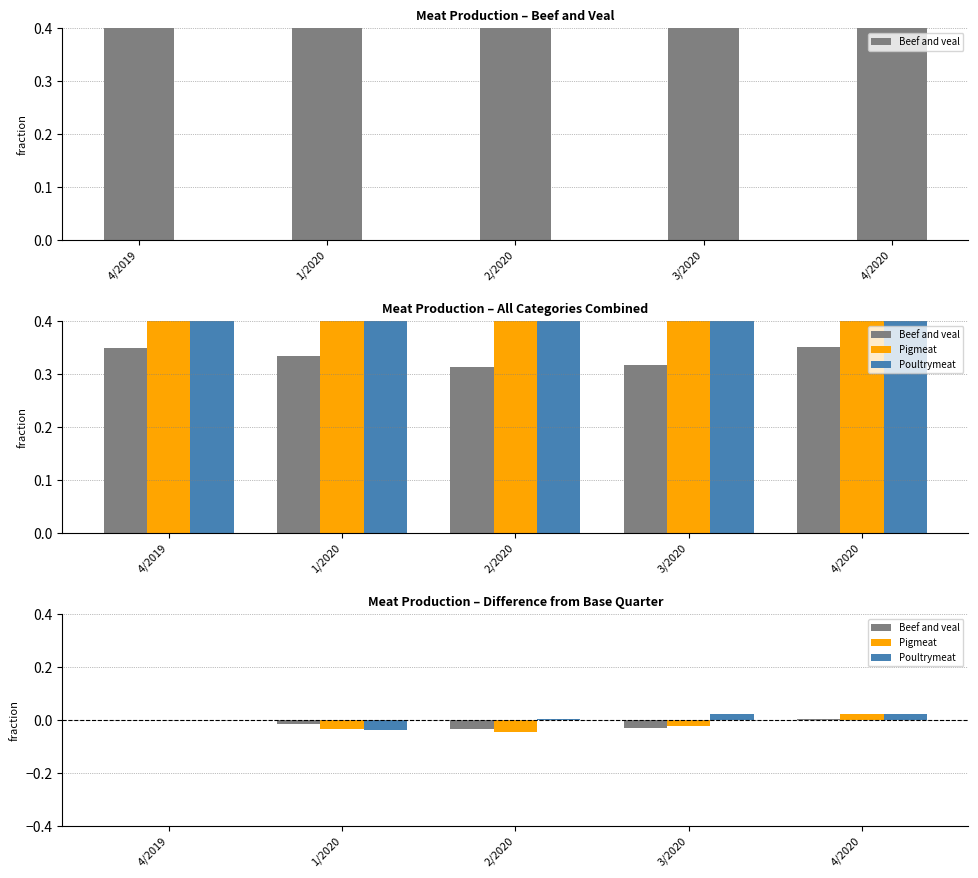

How many values in the Beef and veal series are below 0?

3